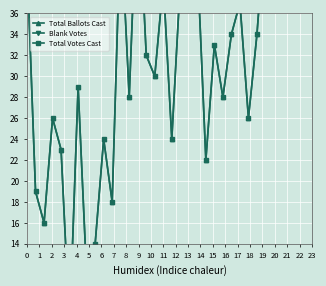

True or false: Total Ballots Cast has more than 2 interior local peaks.

True